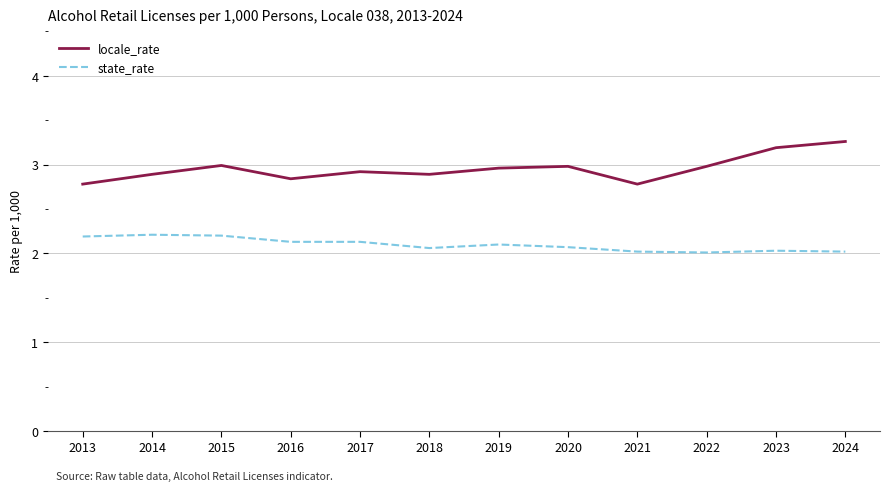

How many lines are shown in the chart?

2